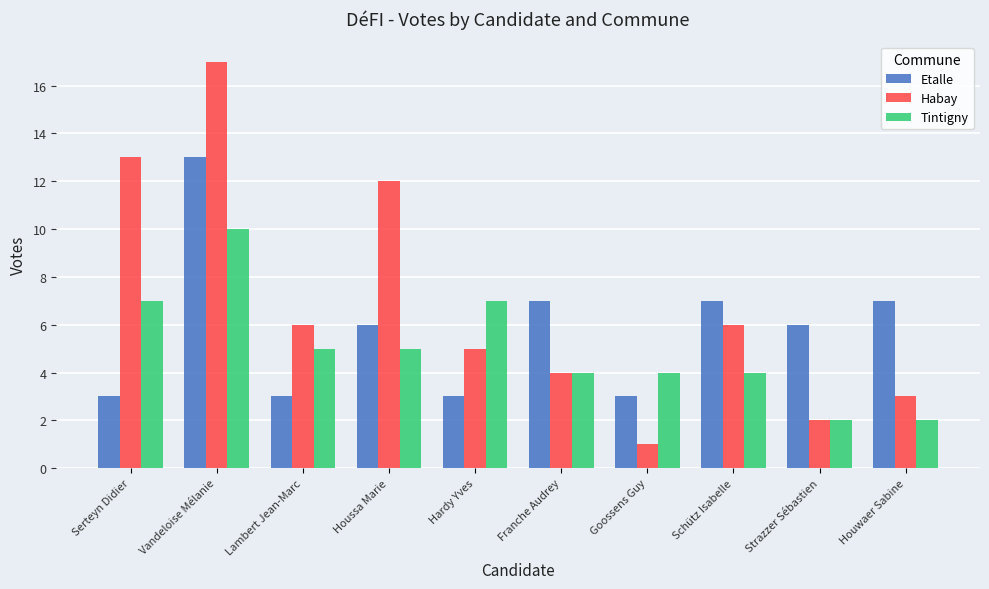

What is the difference between the Tintigny values at Strazzer Sébastien and Vandeloise Mélanie?

8